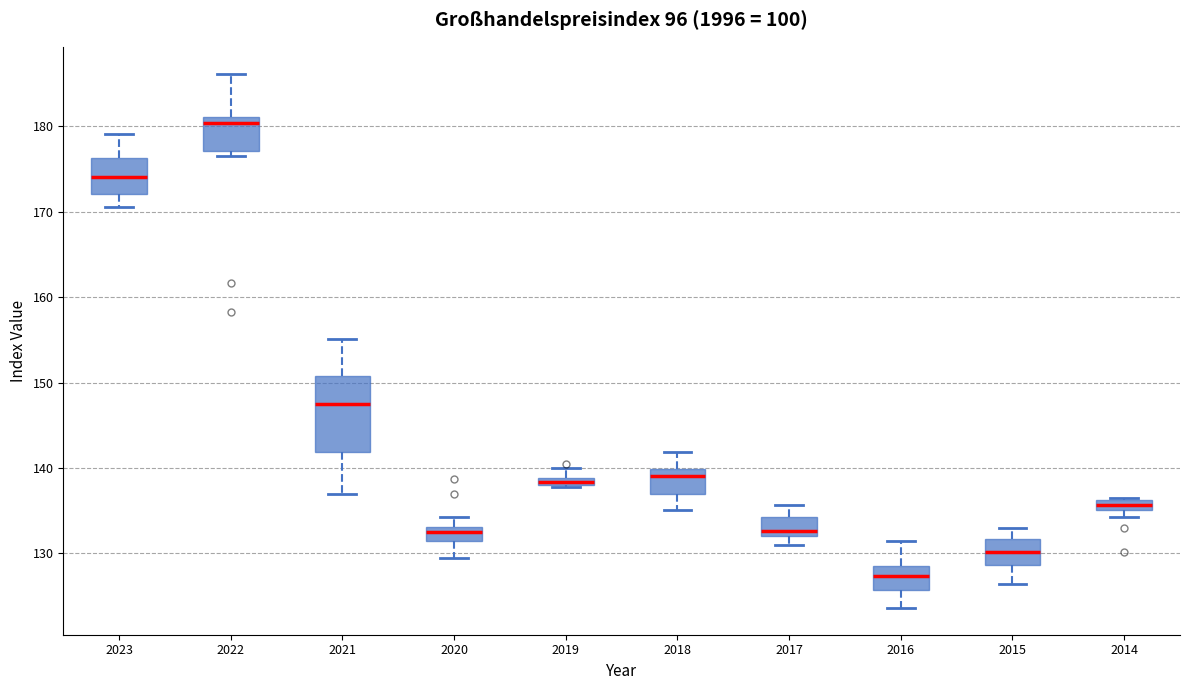

Comparing the boxes themselves (not the whiskers), which one is the tallest?

2021